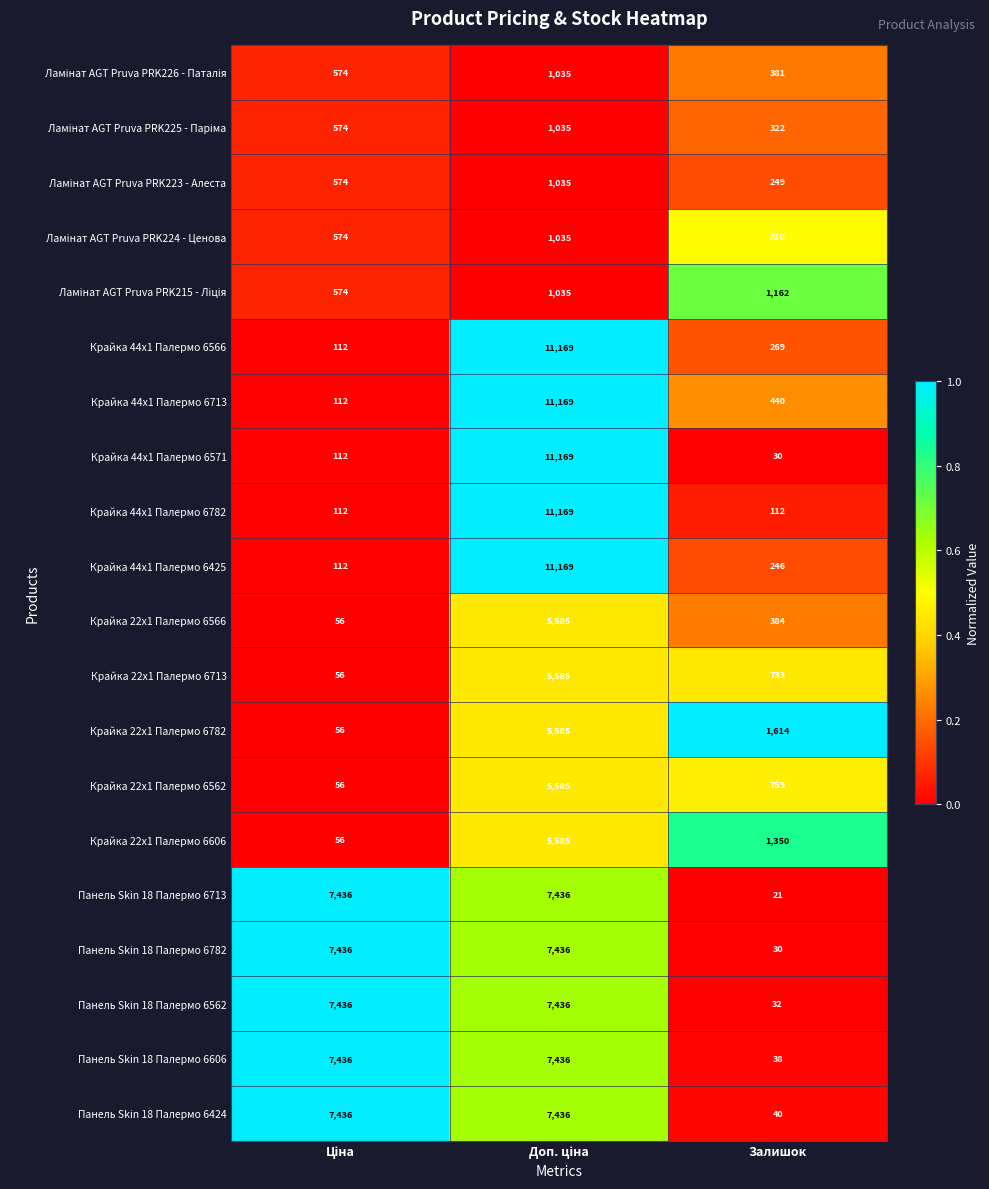

Which series has the largest total across all categories?

Панель Skin 18 Палермо 6424